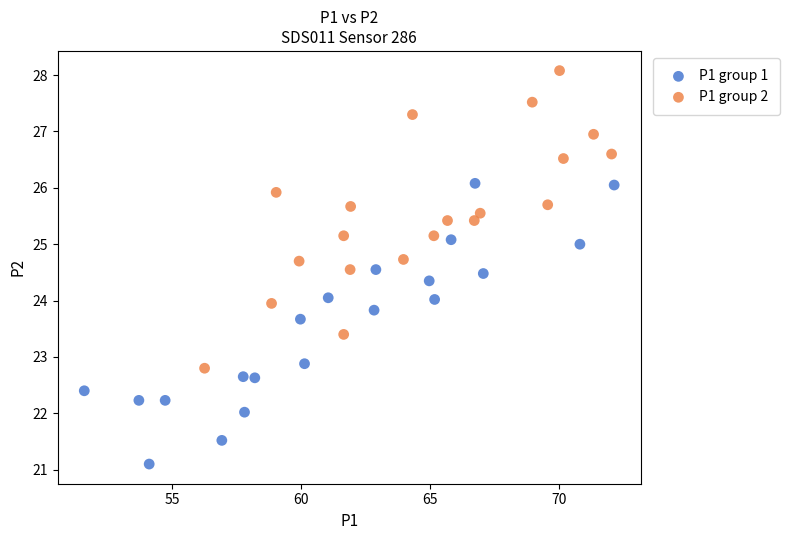

Which series contains the lowest Y value?

P1 group 1